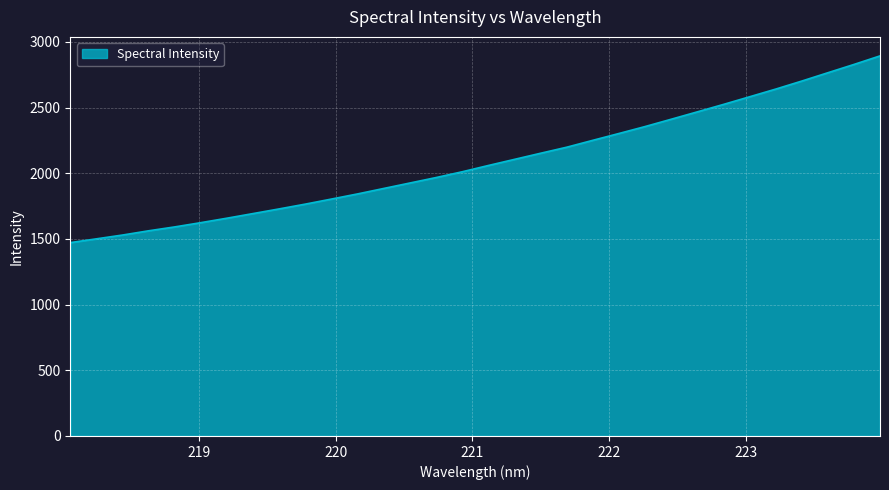

Reading left to right, extract all data points from this chart.

1472.1	1500.8	1529.8	1562.2	1591.8	1624.3	1658.2	1693.5	1729.1	1765.5	1804.1	1843.2	1884.7	1926.2	1967.7	2011.7	2059.4	2106.0	2152.6	2198.6	2251.1	2303.1	2355.8	2411.5	2467.6	2524.1	2582.3	2640.7	2701.9	2765.3	2828.4	2893.6